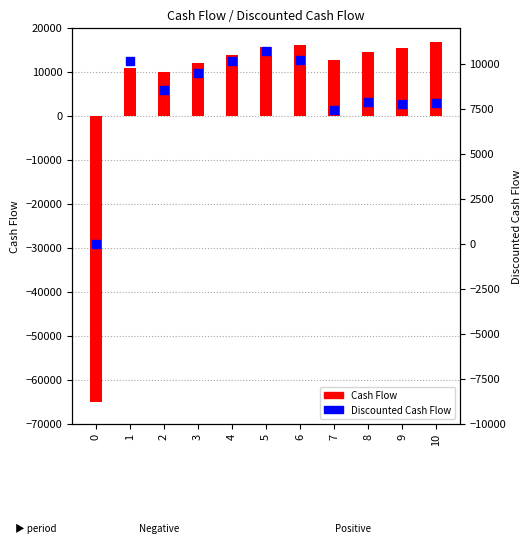

Which series reaches the minimum Y coordinate?

Cash Flow